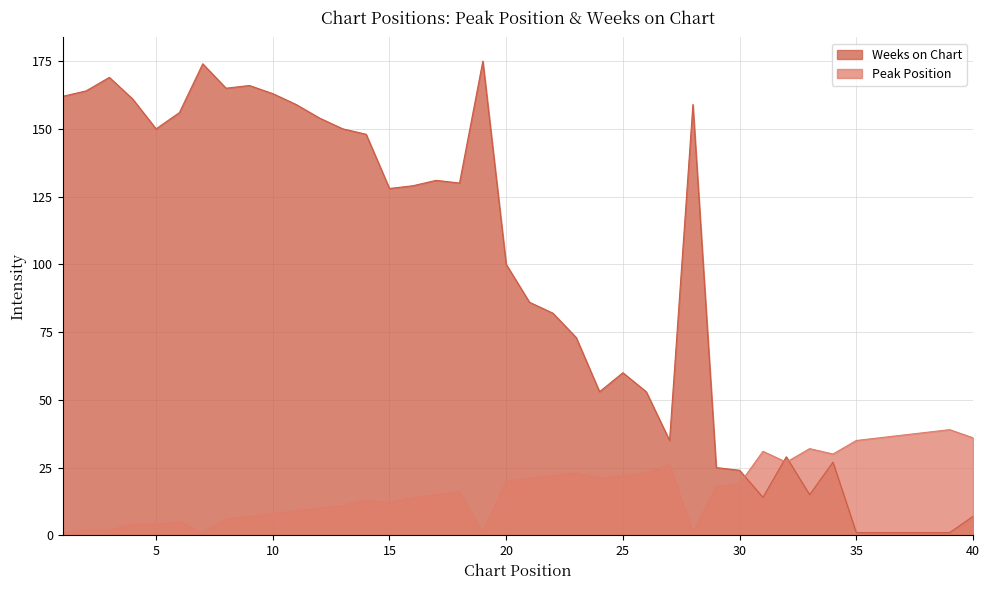

In Weeks on Chart, how many points are higher than both neighbors (excluding endpoints)?

9